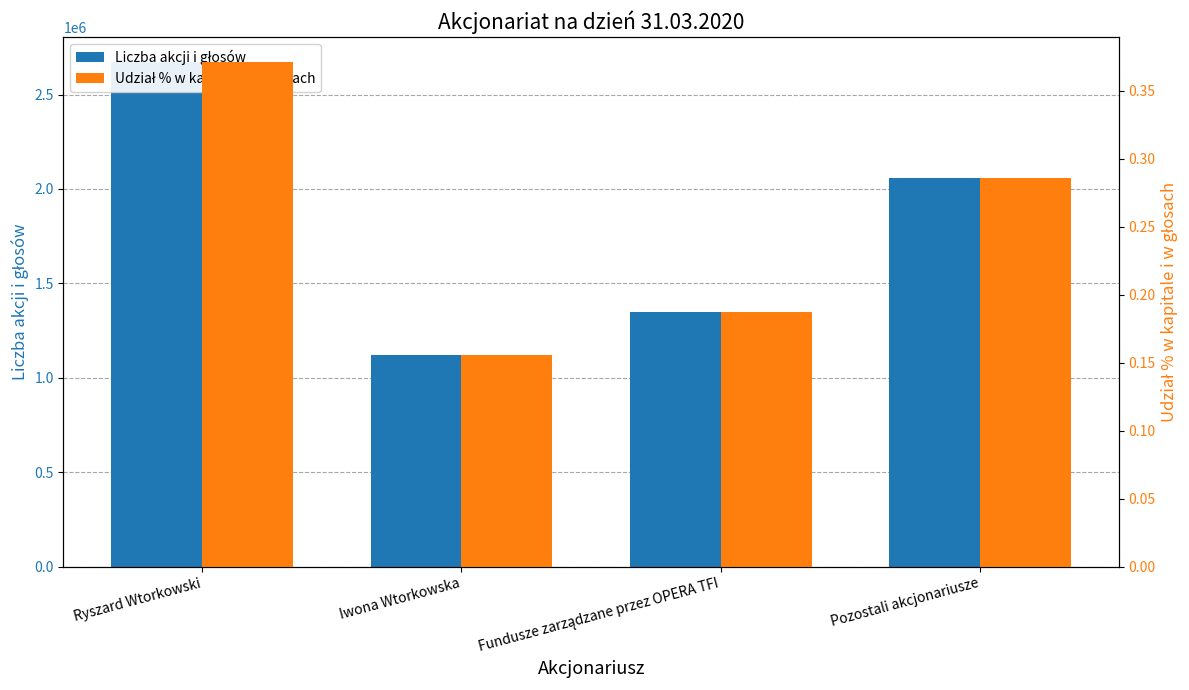

Which has a higher value, Fundusze zarządzane przez OPERA TFI or Iwona Wtorkowska?

Fundusze zarządzane przez OPERA TFI